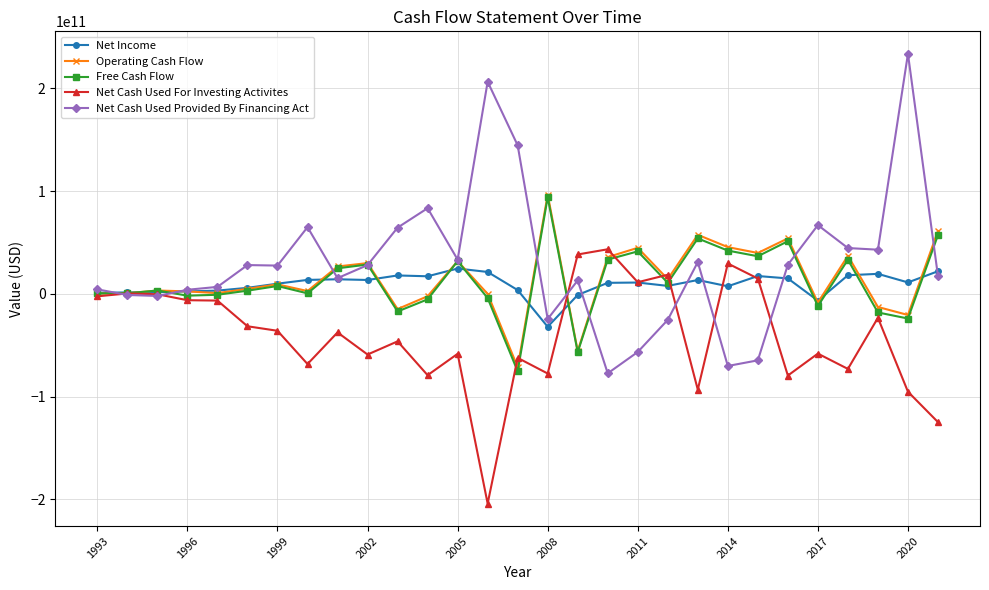

How many lines are shown in the chart?

5